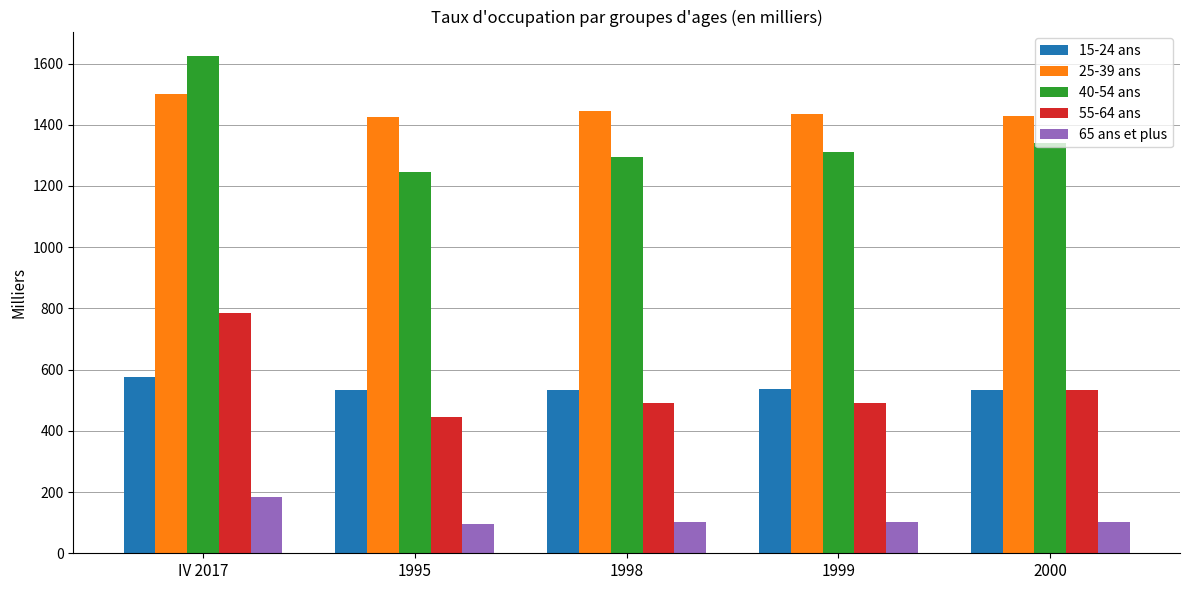

What is the label of the 1st bar from the right?

2000